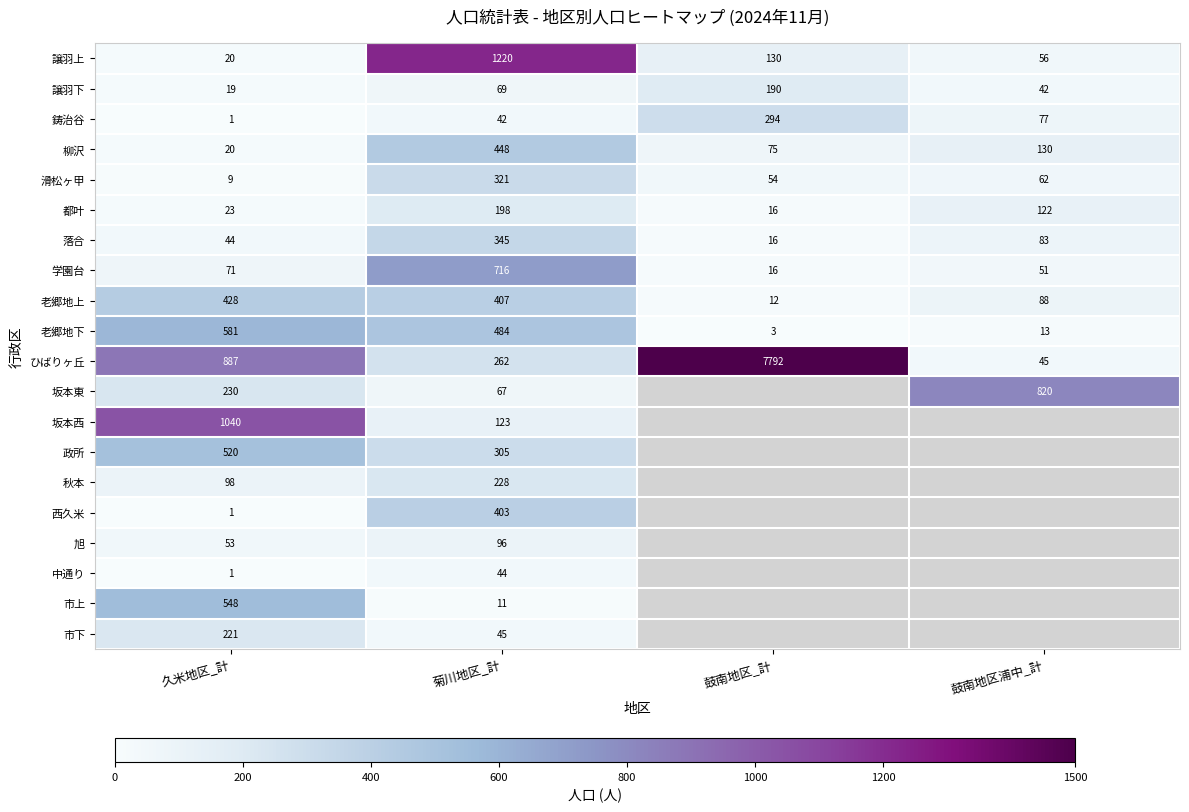

Rank the series at 菊川地区_計 from highest to lowest value.

譲羽上, 学園台, 老郷地下, 柳沢, 老郷地上, 西久米, 落合, 滑松ヶ甲, 政所, ひばりヶ丘, 秋本, 都叶, 坂本西, 旭, 譲羽下, 坂本東, 市下, 中通り, 鋳治谷, 市上